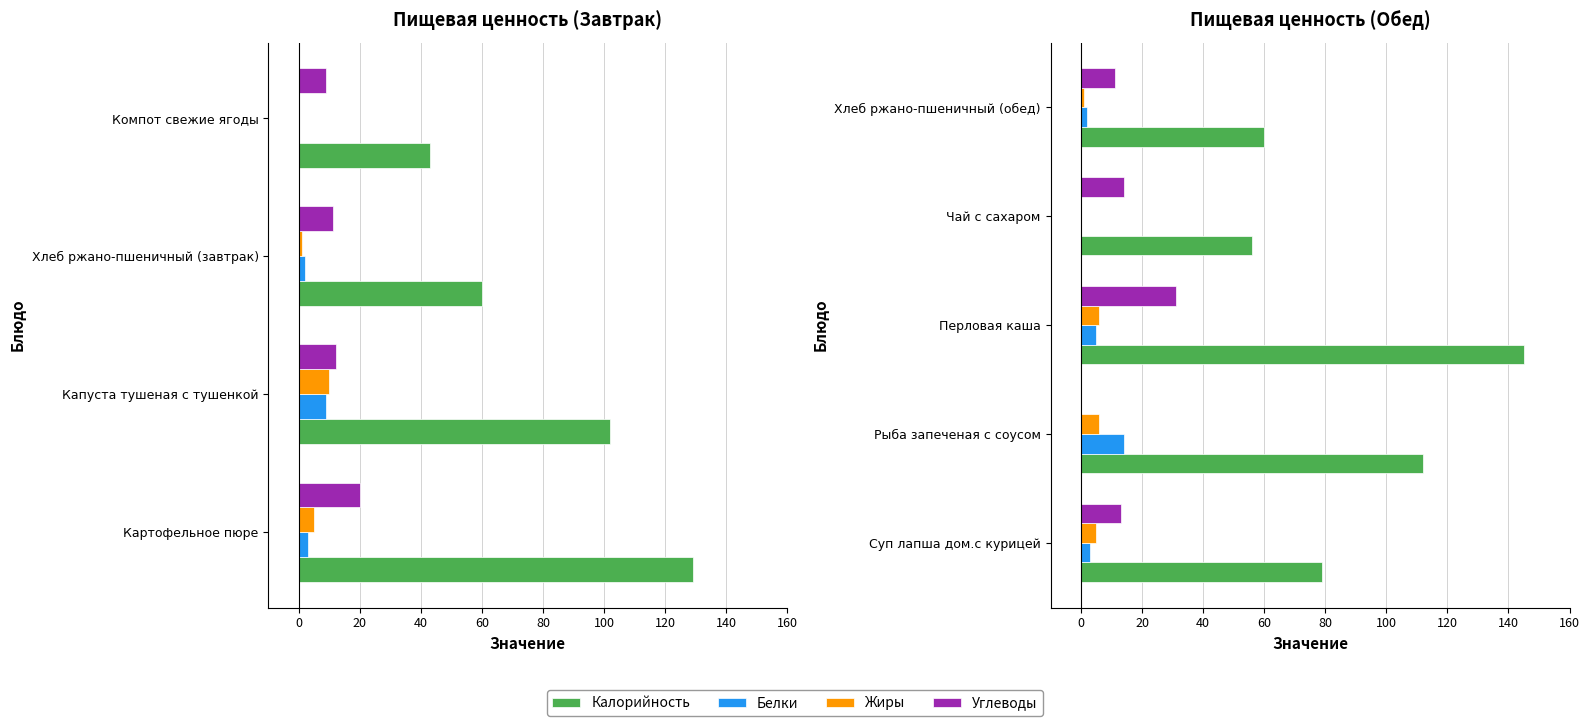

What is the maximum value shown in the chart?

145